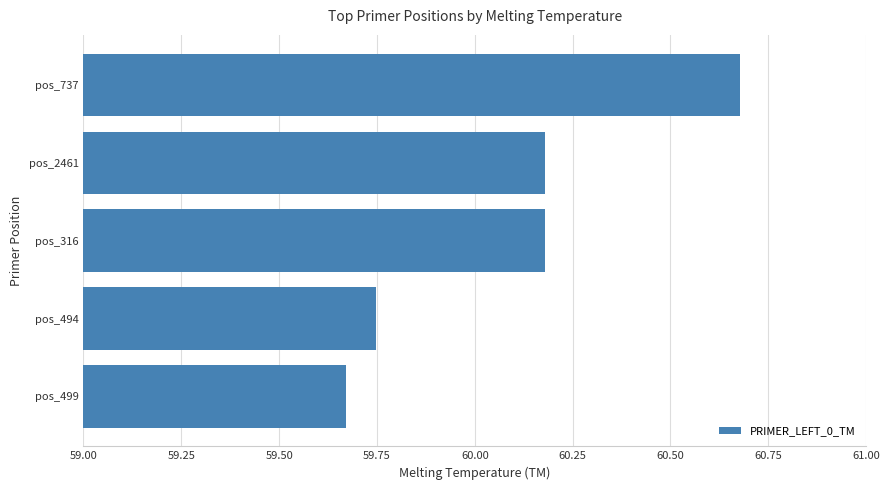

The value at pos_499 is 28.5. True or false?

False